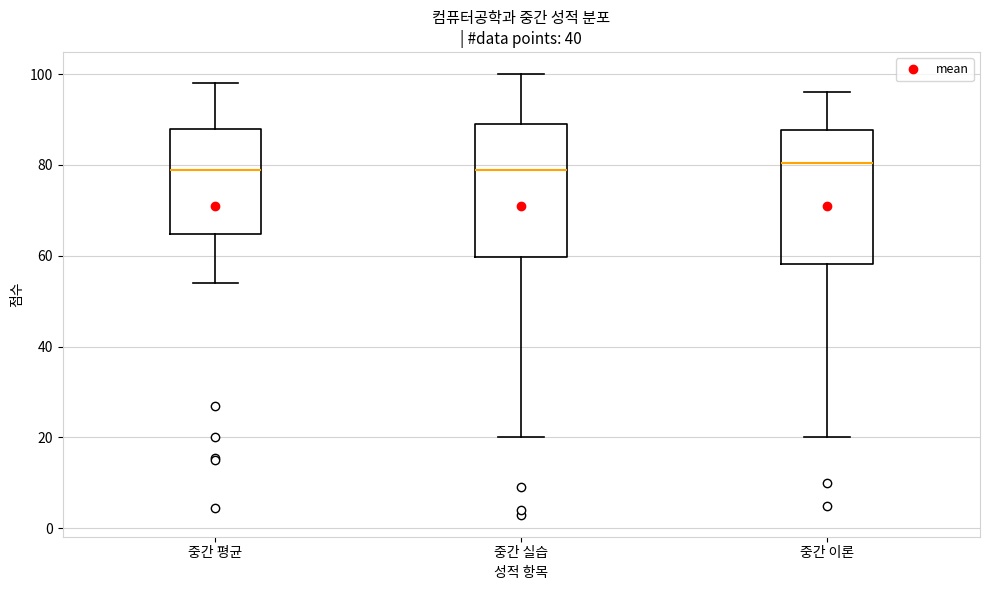

Reading left to right, read every box against the y-axis: the position of its median line, the range the box covers, and the ends of its whiskers. The values are not printed on the chart, so give them approximately, as read against the axis.

중간 평균: median 80, box 64 to 88, whiskers 54 to 98
중간 실습: median 80, box 60 to 90, whiskers 20 to 100
중간 이론: median 80, box 58 to 88, whiskers 20 to 96